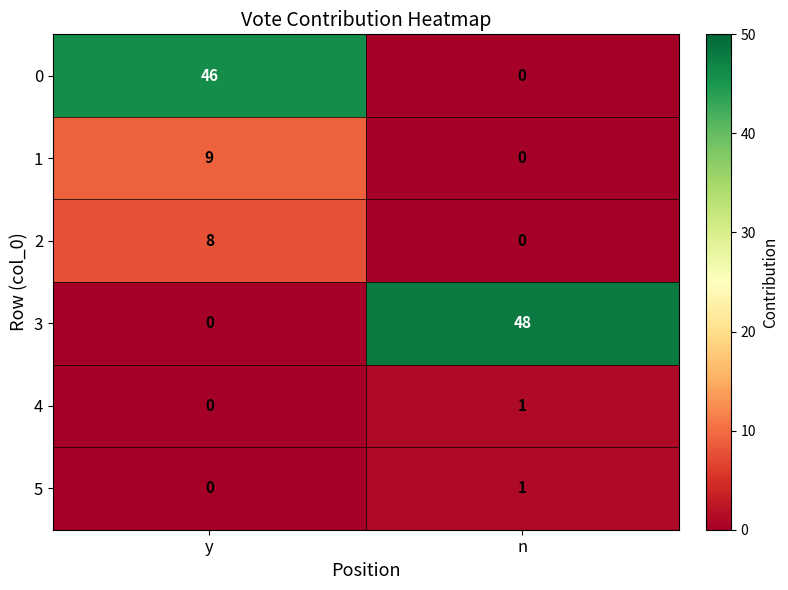

What is the difference between the 2 values at n and y?

8